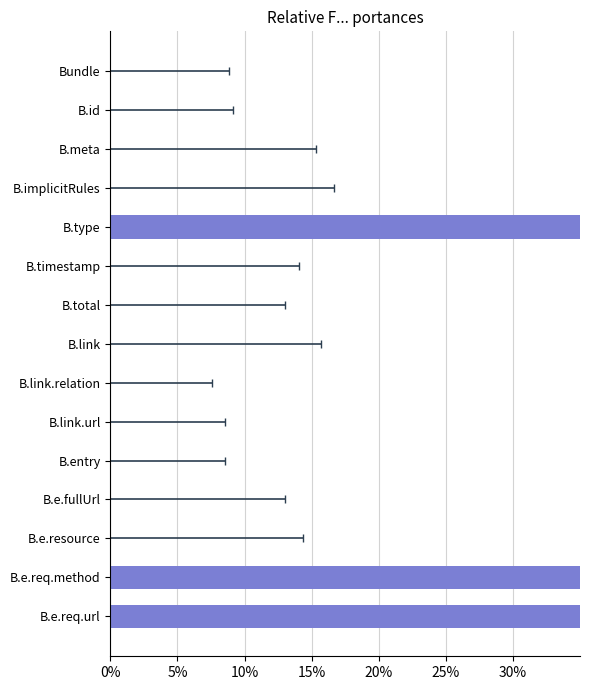

What is the change in value from B.type to B.implicitRules?

-1